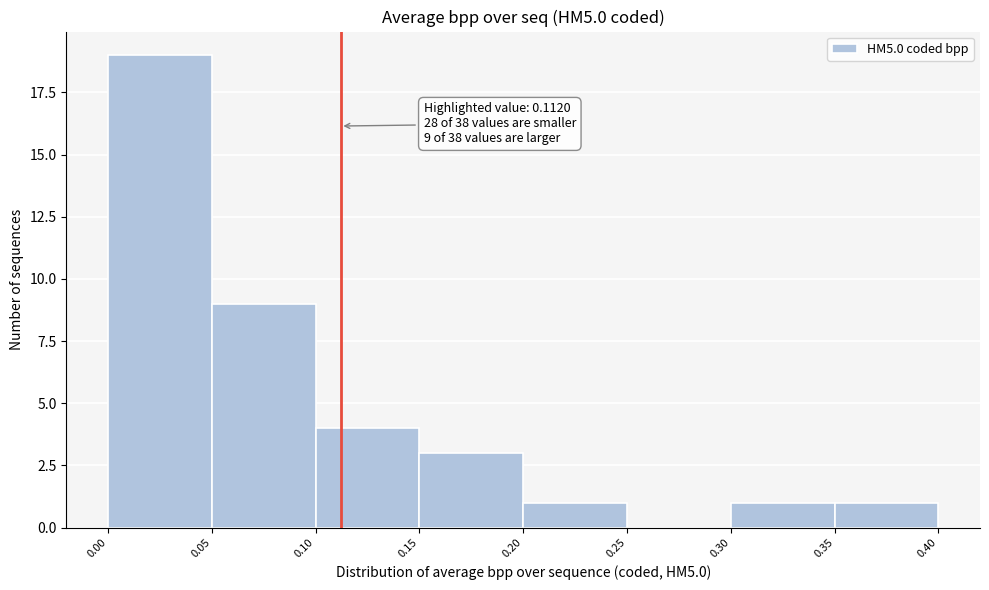

Over which range of the x-axis is the bar tallest?

0.00 to 0.05